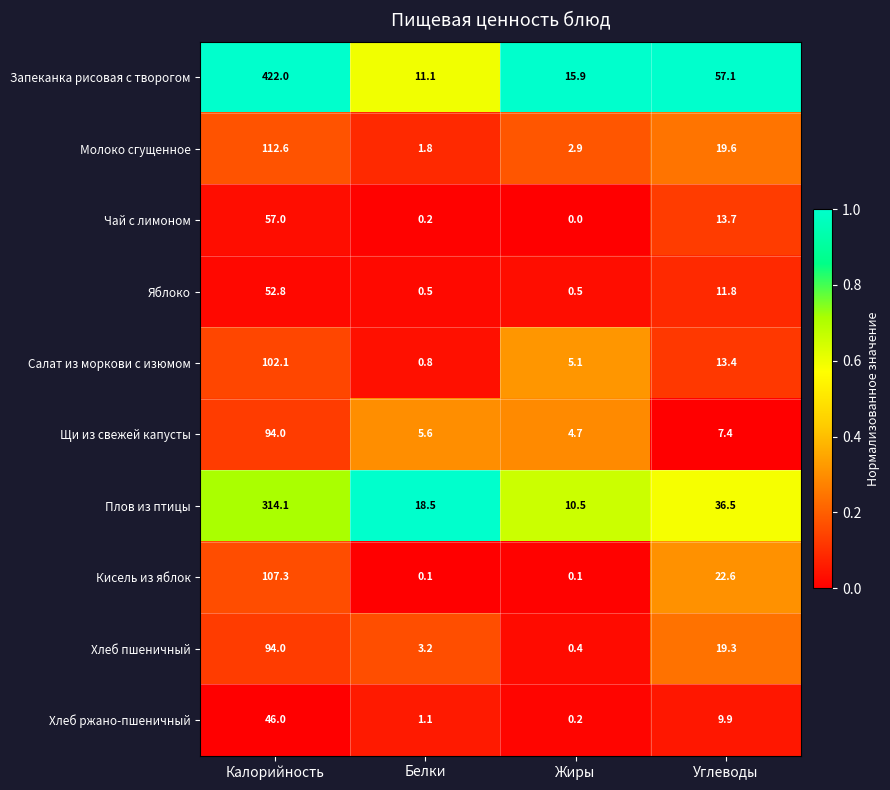

Which series has the largest total across all categories?

Запеканка рисовая с творогом